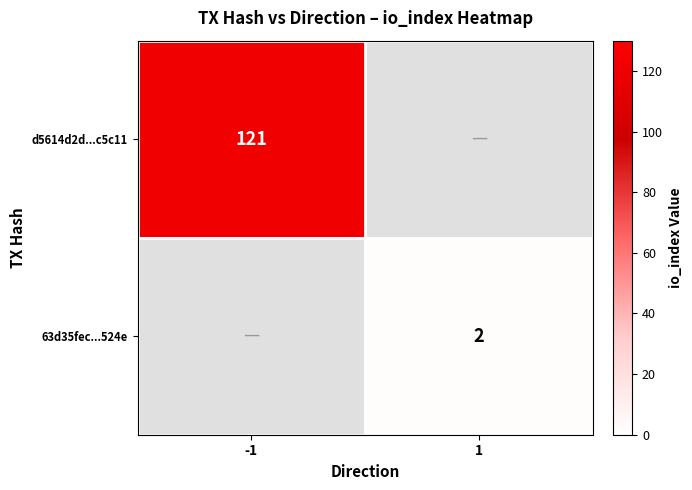

Between 1 and -1, which is larger?

-1